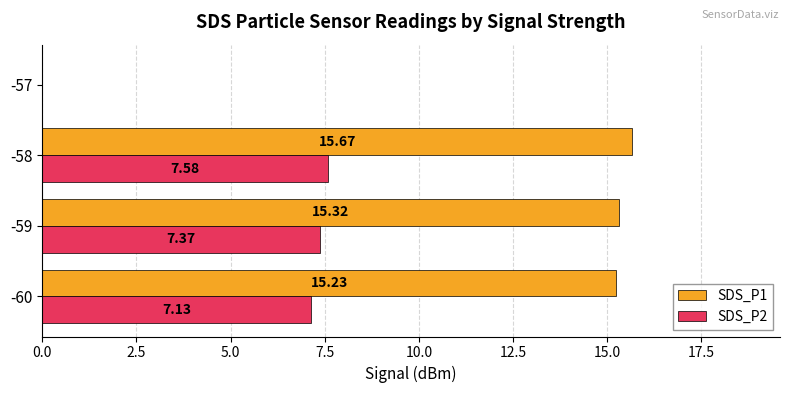

What is the sum of all SDS_P1 values?

46.2